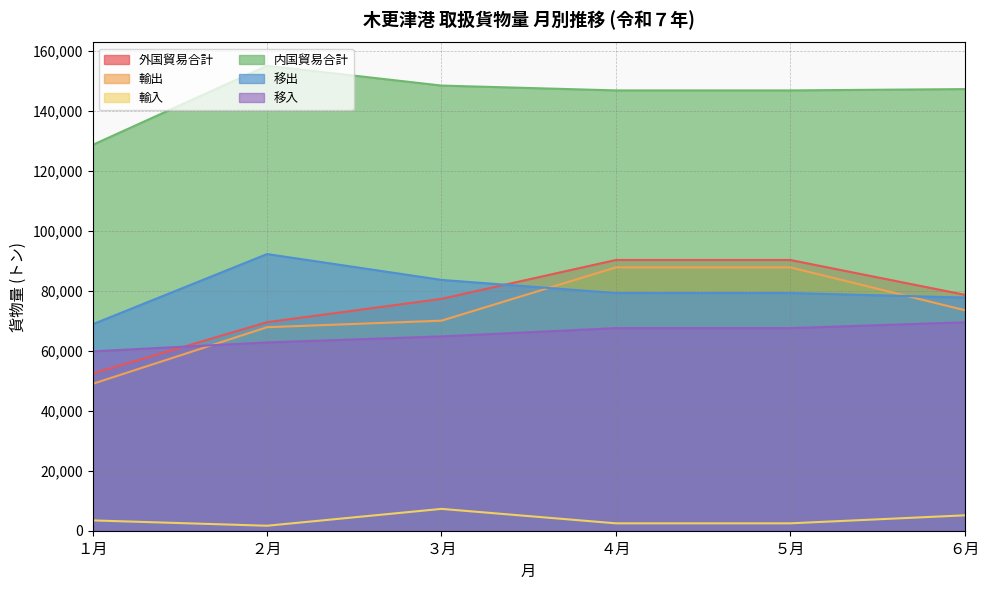

Where is the first local maximum for 移出?

２月